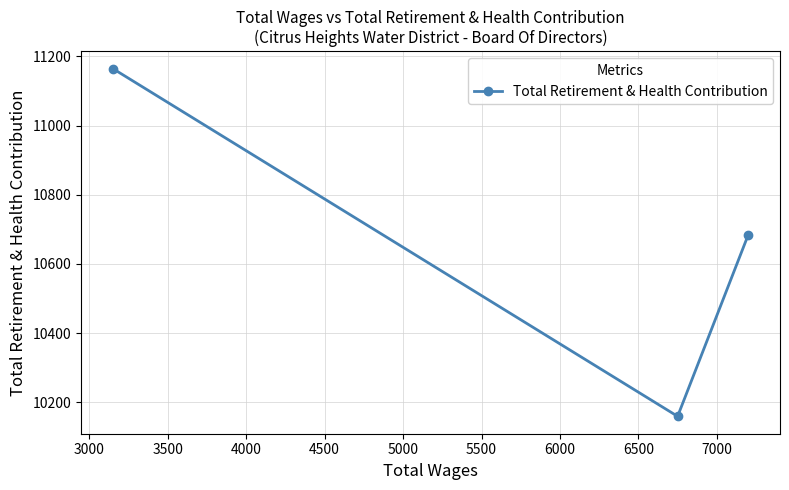

What is the sum of all values?

32008